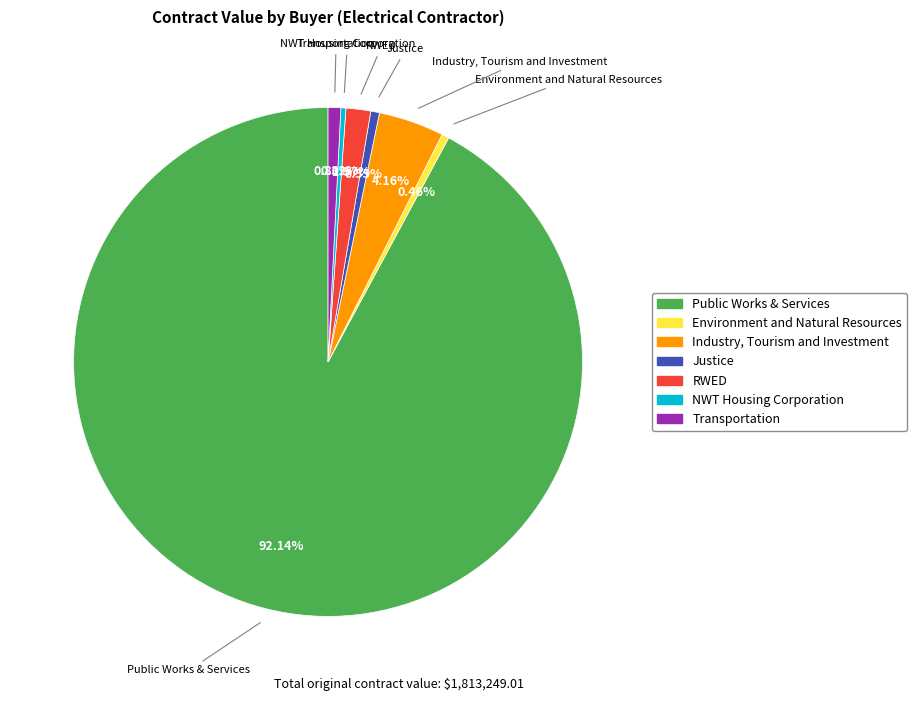

How many segments does this pie chart have?

7